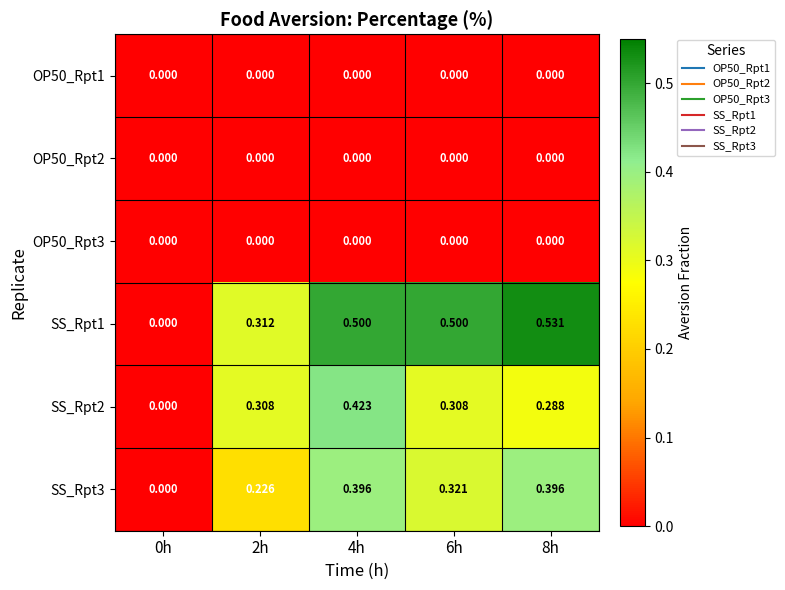

Is the value of OP50_Rpt1 at 2h greater than the value of SS_Rpt3 at 6h?

No